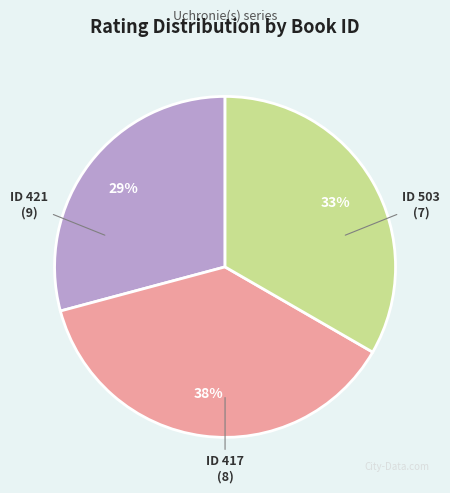

To the nearest percent, what is the average slice percentage?

33%